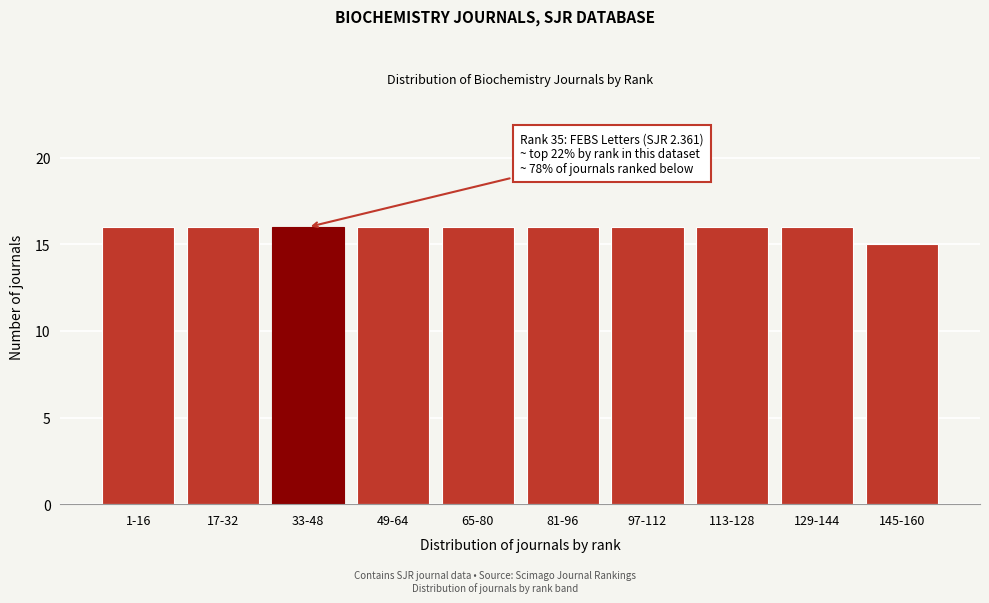

Reading left to right, list all the values displayed in this chart.

16	16	16	16	16	16	16	16	16	15